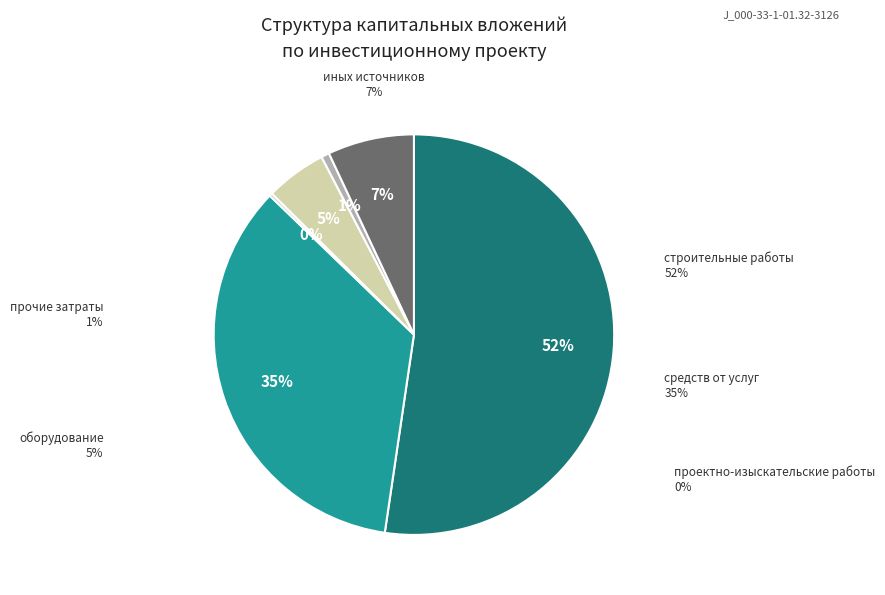

Which slice is the largest?

строительные работы